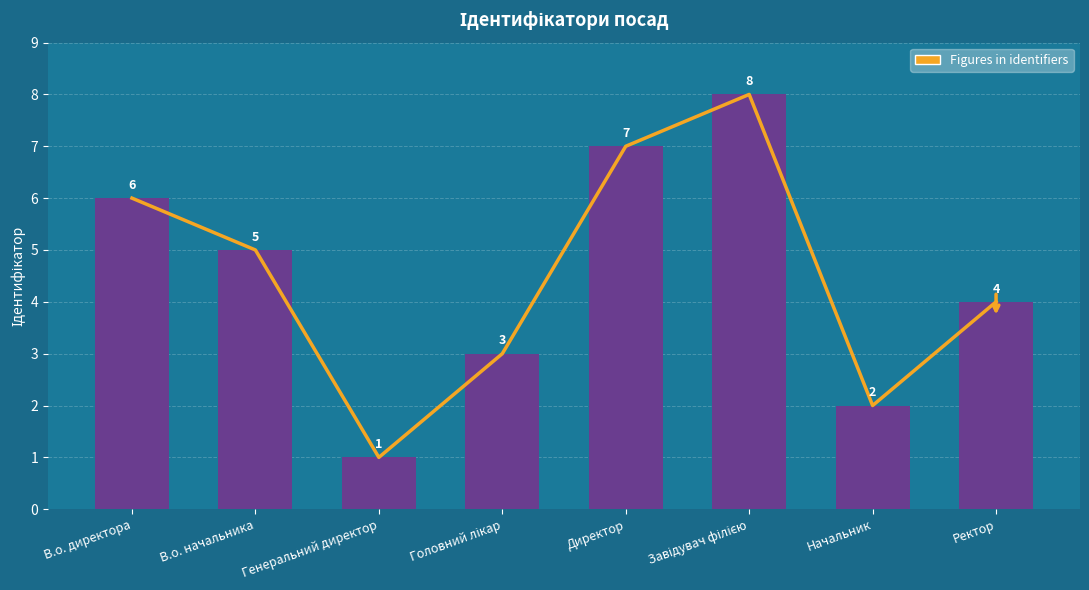

List the labels in order of value, largest first.

Завідувач філією, Директор, В.о. директора, В.о. начальника, Ректор, Головний лікар, Начальник, Генеральний директор